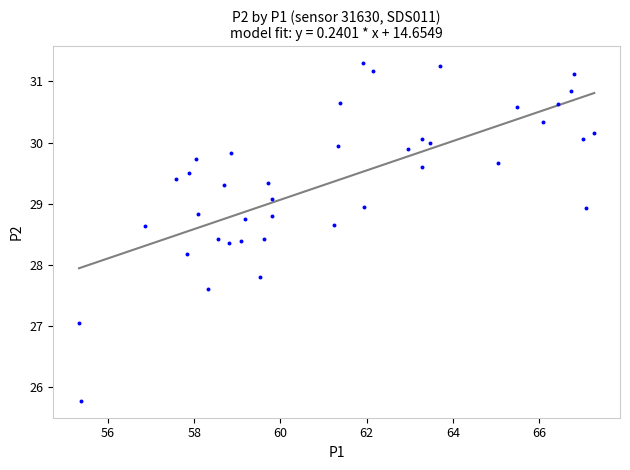

What is the range of Y values (max minus min)?

5.5